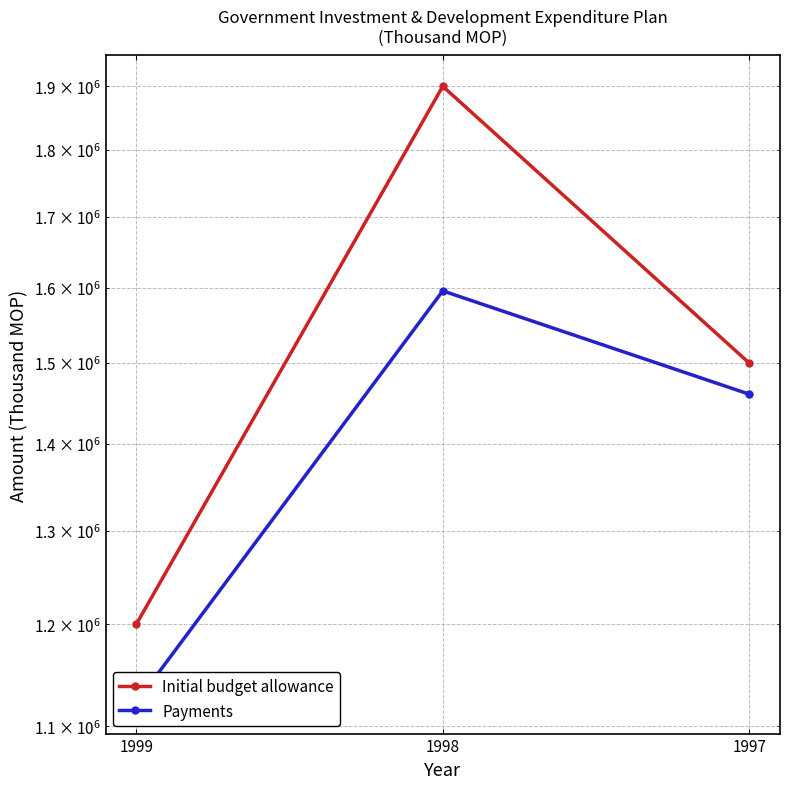

The value of Initial budget allowance at 1997 is 1500000. True or false?

True